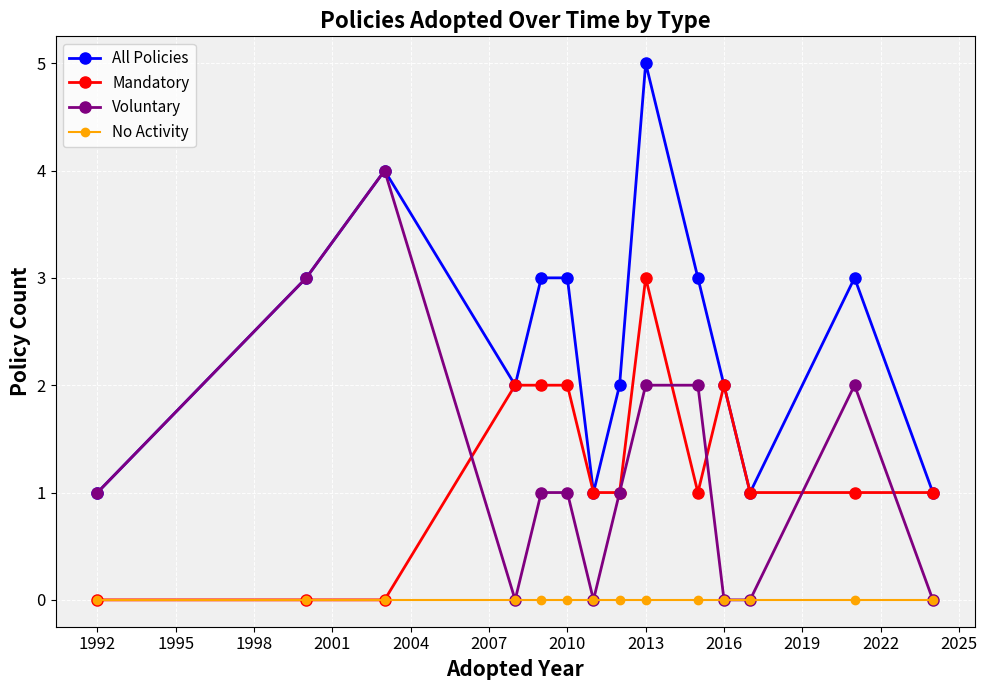

What is the greatest value displayed?

5